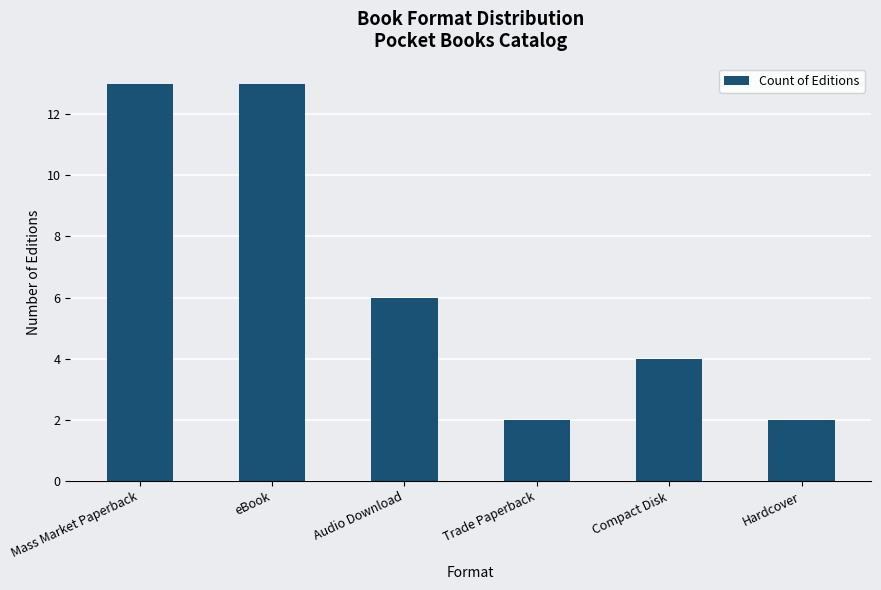

At which label is the value closest to 7?

Audio Download